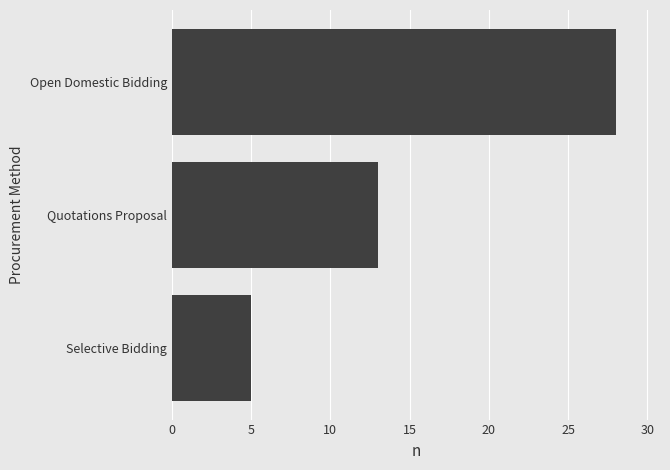

Where is the data nearest to the value 16?

Quotations Proposal